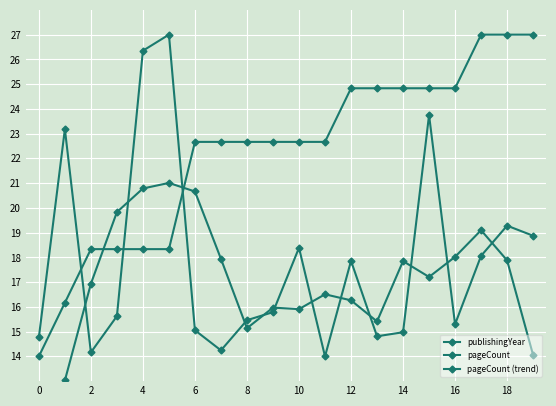

Count the number of categories in the chart.

20